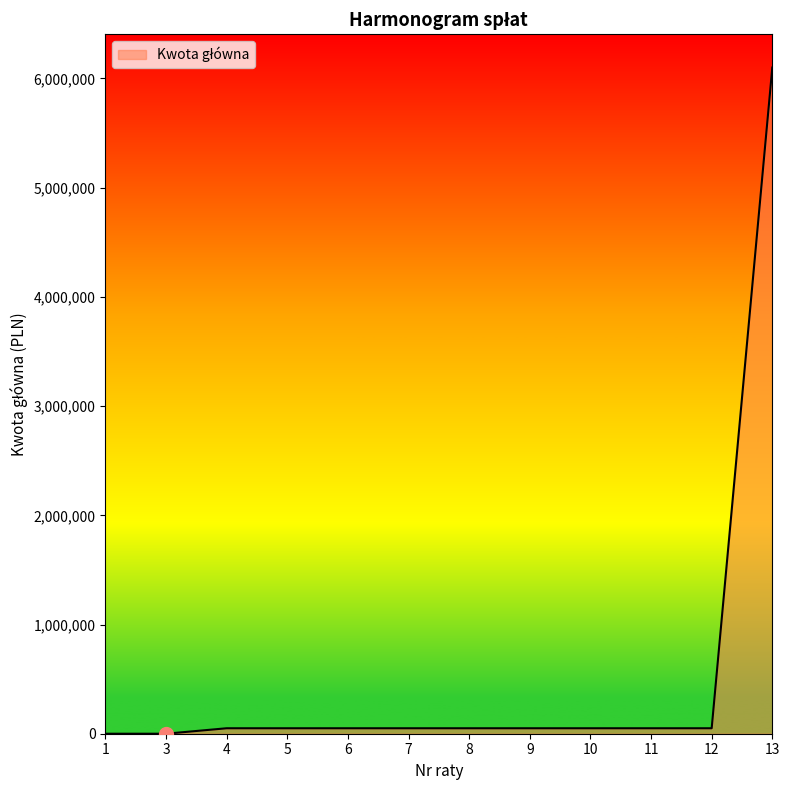

Is it true that the value at 13 is 2557002?

False